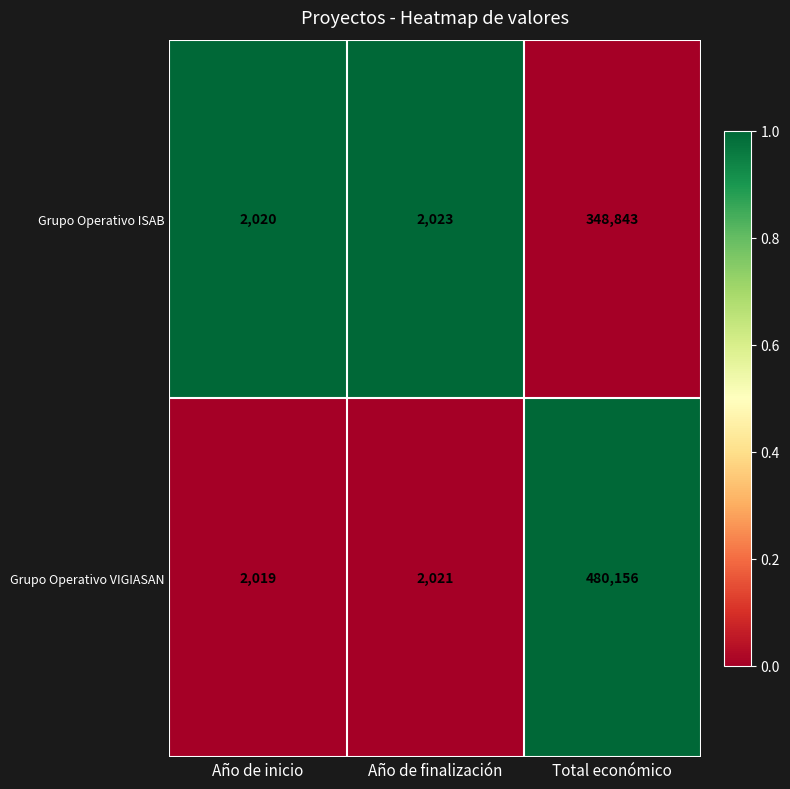

Which category has the lowest value across all series?

Año de inicio